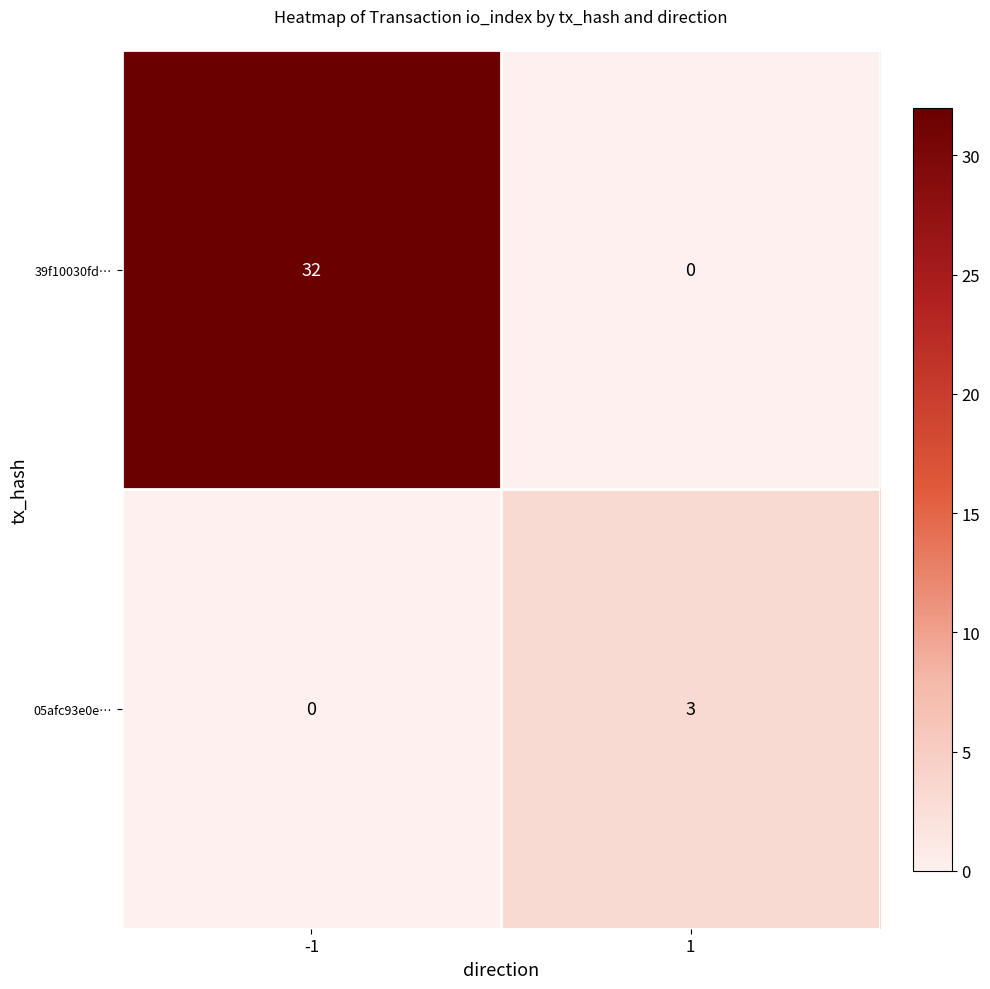

Rank the series by their maximum value, from lowest to highest.

05afc93e0e…, 39f10030fd…